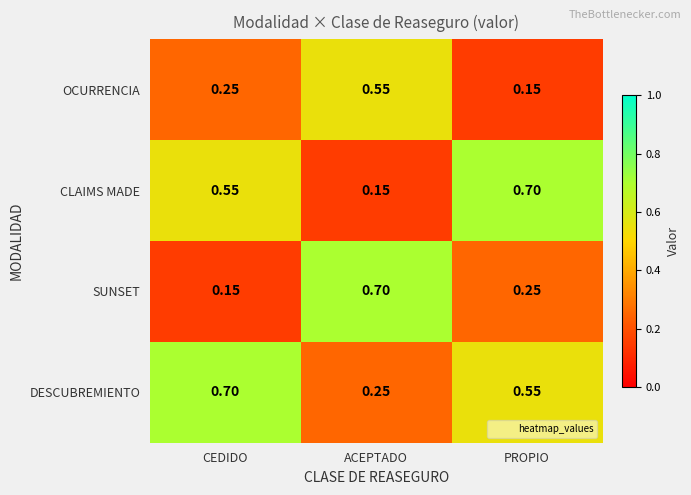

At which label does SUNSET reach its peak?

ACEPTADO